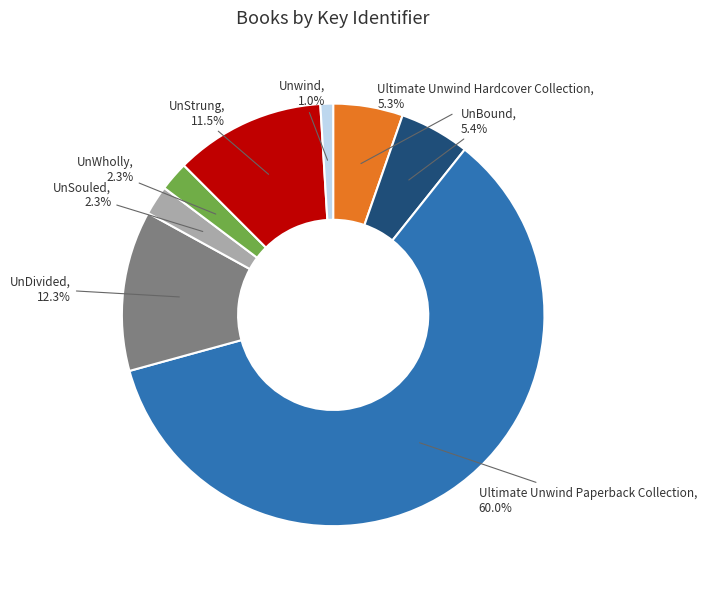

How many slices are in this pie chart?

8